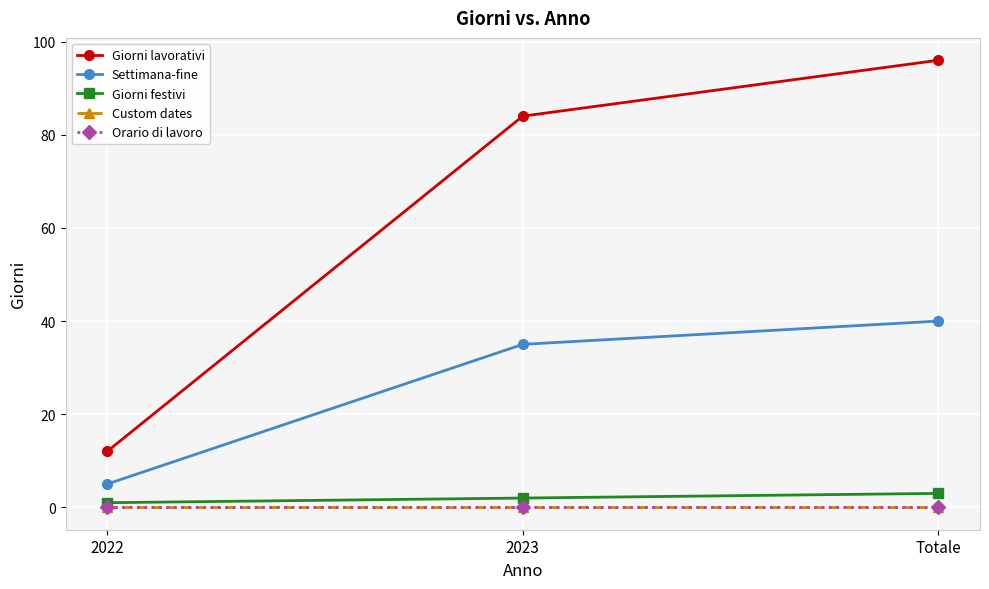

Rank the categories by Giorni festivi value from lowest to highest.

2022, 2023, Totale